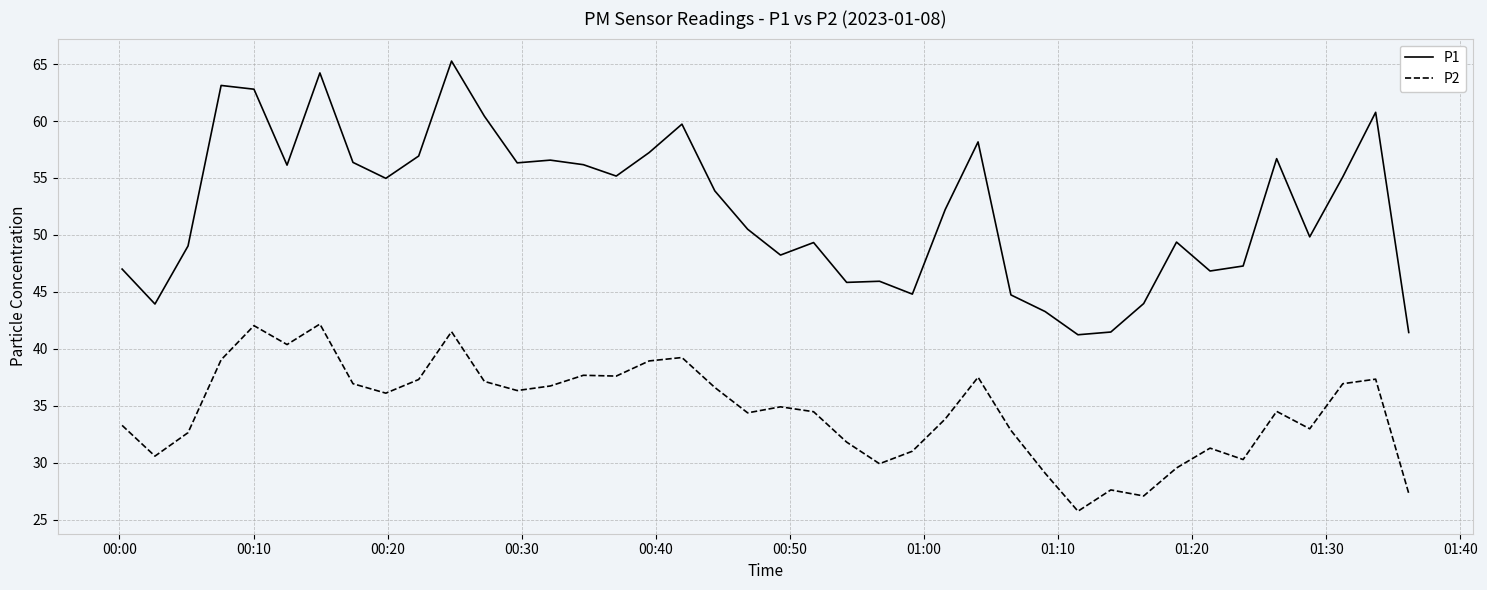

True or false: P1 and P2 cross at least once.

False